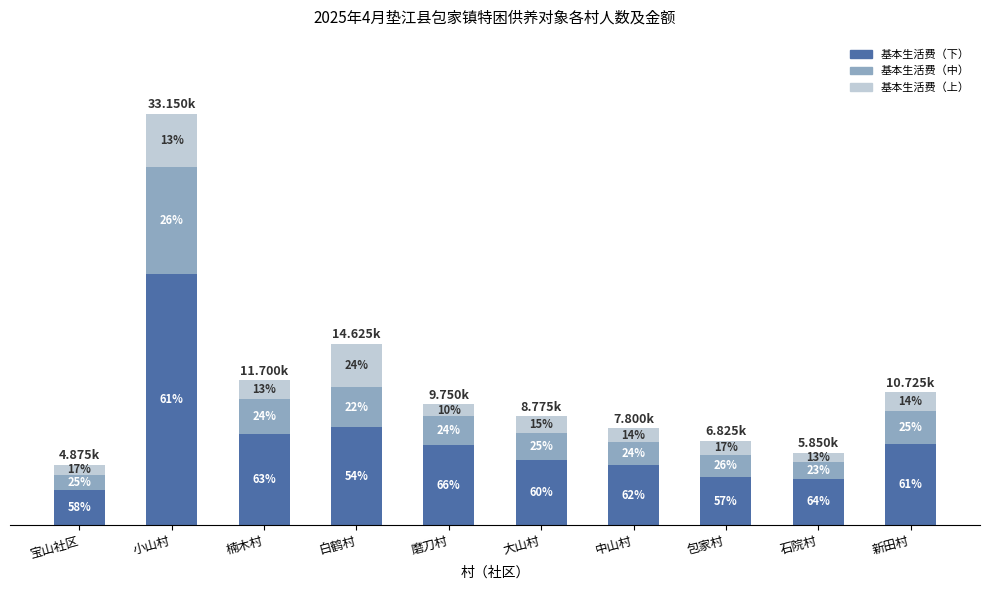

List the series in order of their overall mean, highest first.

基本生活费（下）, 基本生活费（中）, 基本生活费（上）